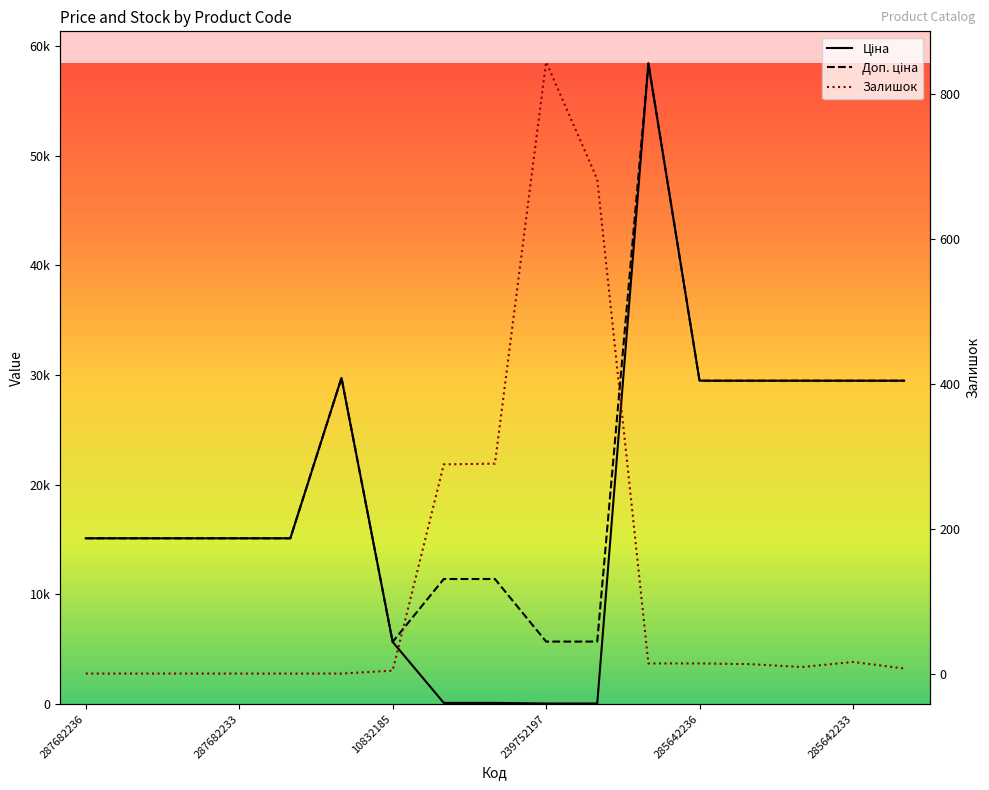

Reading left to right, extract all data points from this chart.

Ціна: 15120.0	15120.0	15120.0	15120.0	15120.0	29747.2	5673.8	114.1	114.1	57.0	57.0	58426.5	29491.5	29491.5	29491.5	29491.5	29491.5
Доп. ціна: 15120.0	15120.0	15120.0	15120.0	15120.0	29747.2	5673.8	11410.0	11410.0	5705.0	5705.0	58426.5	29491.5	29491.5	29491.5	29491.5	29491.5
Залишок: 0.0	0.0	0.0	0.0	0.0	0.0	4.0	289.0	290.0	845.0	683.0	14.0	14.0	13.0	9.0	16.0	7.0